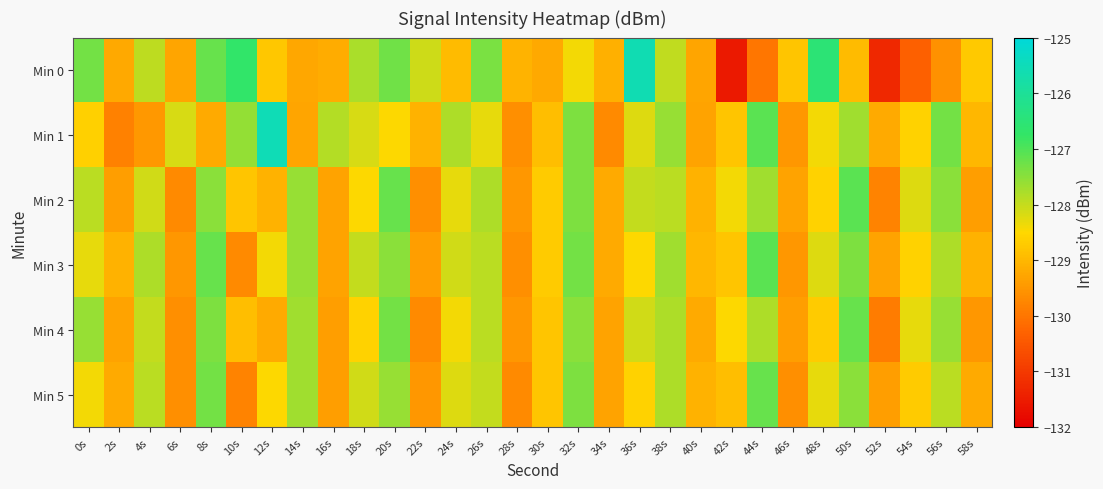

At how many categories does at least one series exceed -127?

4